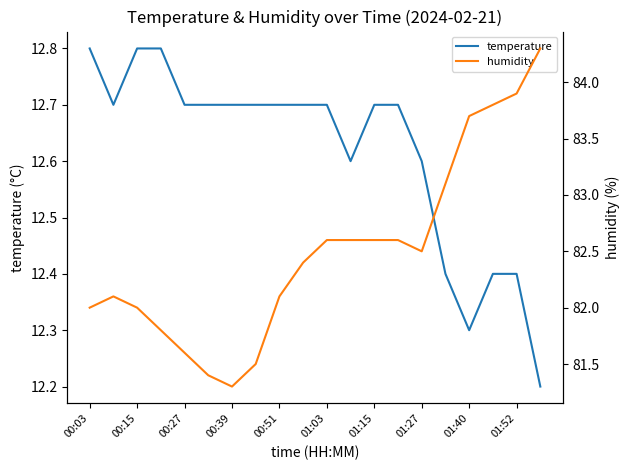

Is it true that temperature equals 20.7 at 01:03?

False